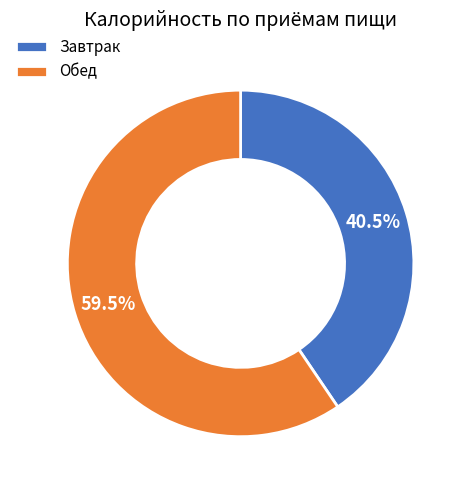

Which slice represents more than half of the pie?

Обед